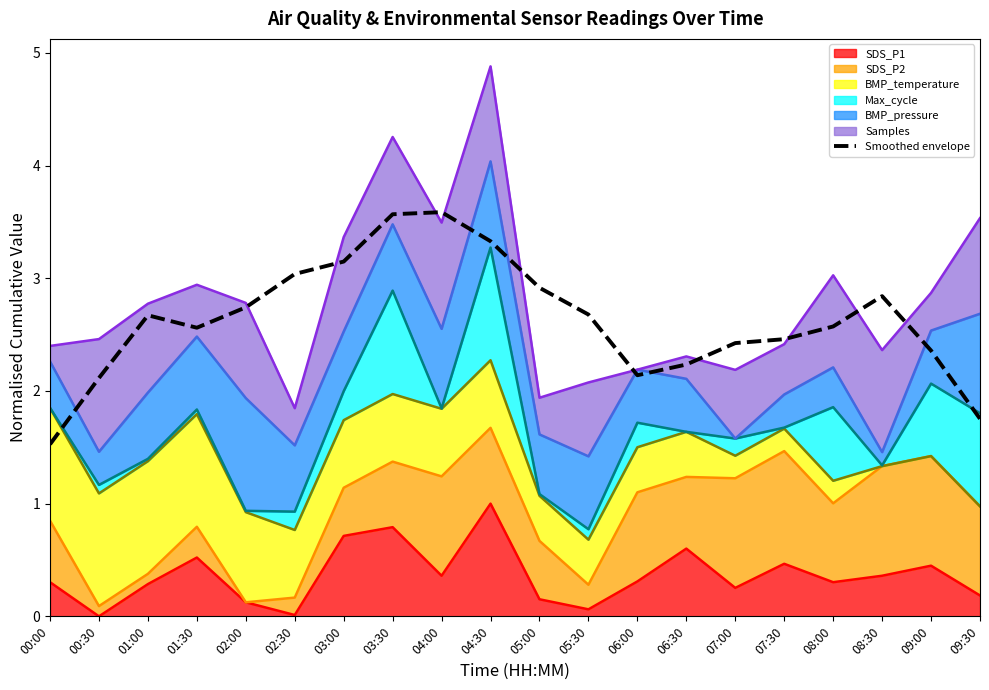

What value does the data have at 08:30?

2.8